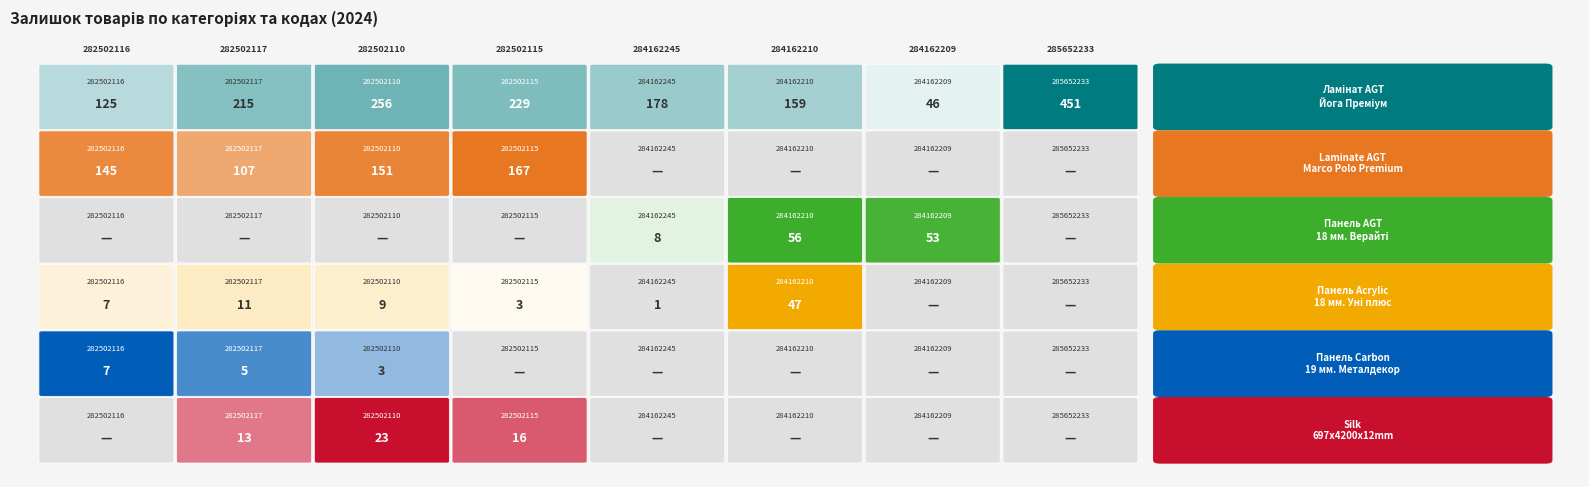

How many values in the Ламінат AGT Йога Преміум series are below 215?

4